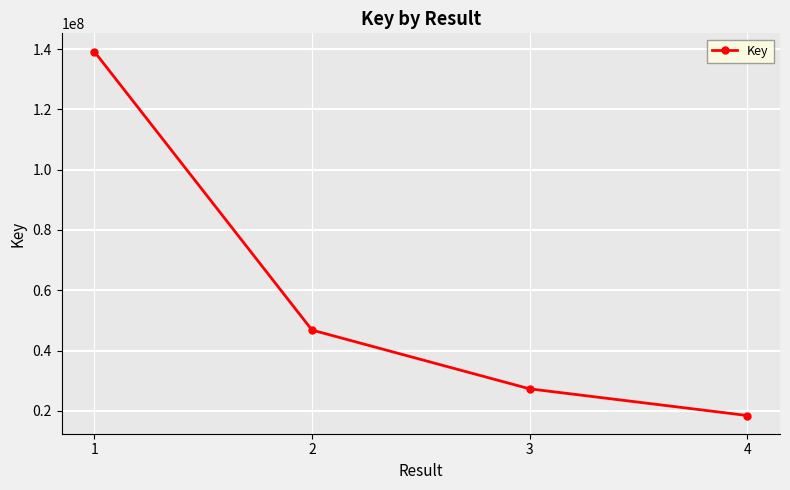

Rank the categories by value from lowest to highest.

4, 3, 2, 1